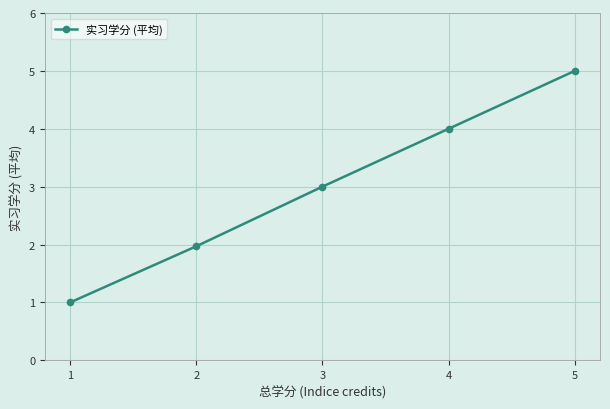

What is the ratio of the value at 2 to the value at 5?

0.4